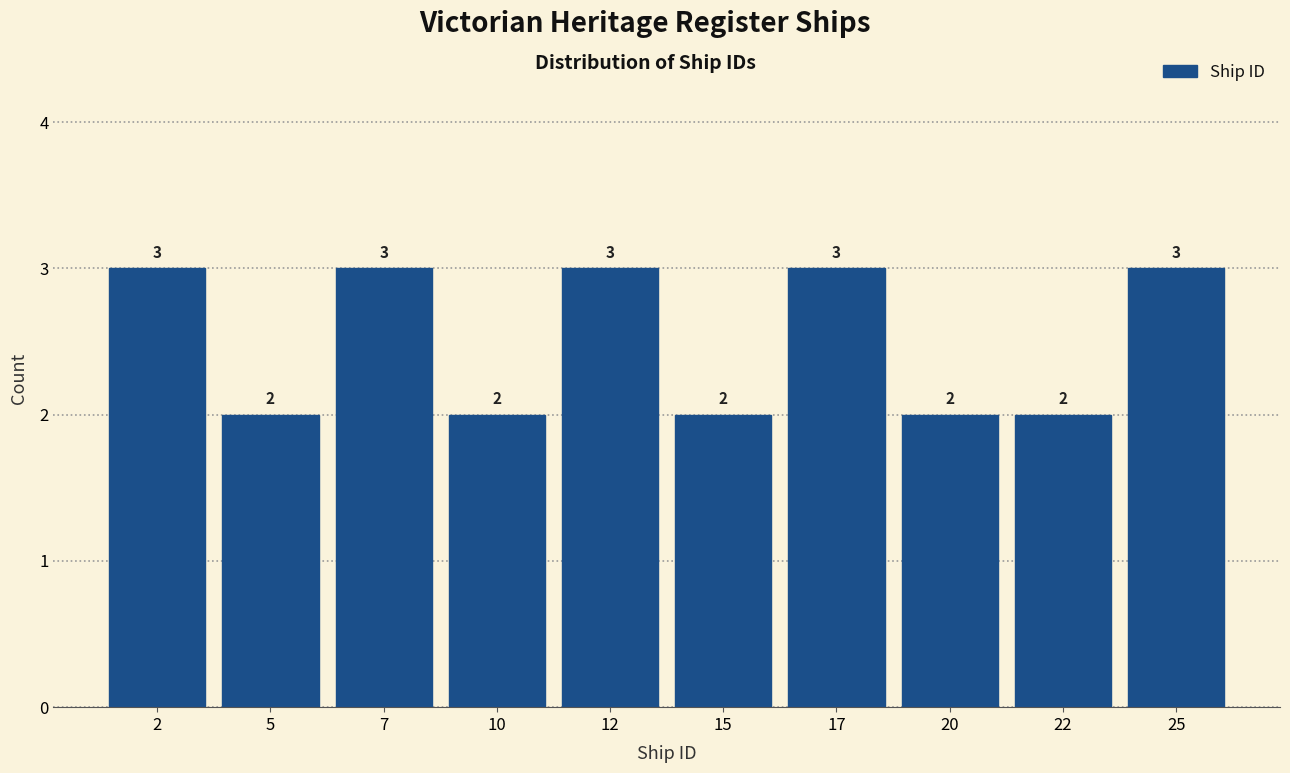

Reading left to right, list every bar in this chart as the range it spans on the x-axis followed by its height.

1.0 to 3.5: 3
3.5 to 6.0: 2
6.0 to 8.5: 3
8.5 to 11.0: 2
11.0 to 13.5: 3
13.5 to 16.0: 2
16.0 to 18.5: 3
18.5 to 21.0: 2
21.0 to 23.5: 2
23.5 to 26.0: 3